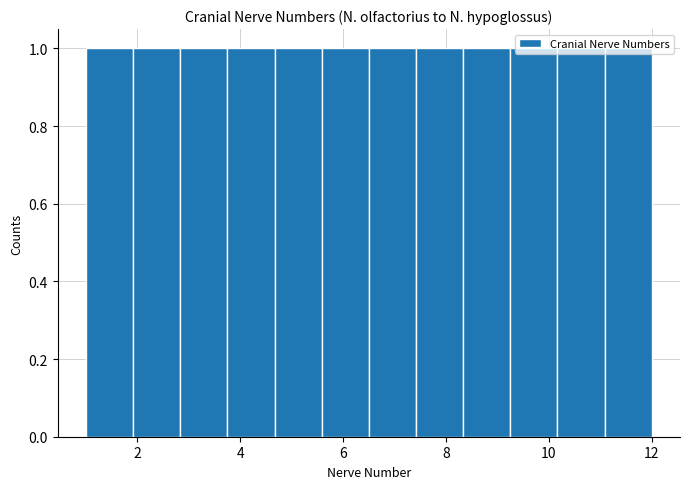

How tall is the bar that spans 4.6 to 5.6 on the x-axis? Neither the bar edges nor the heights are printed on the chart, so give them approximately, as read against the axes.

1